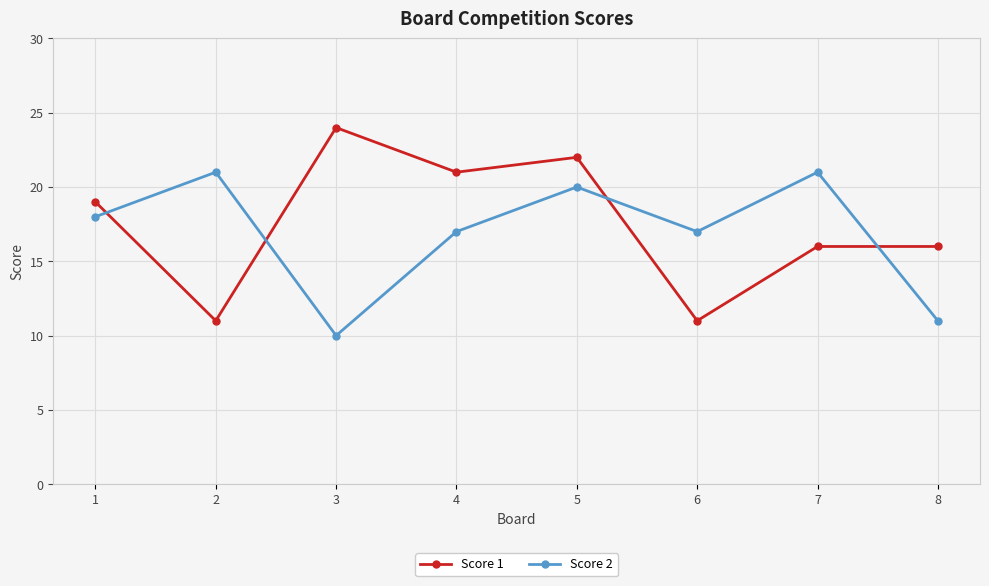

What is the average value of the Score 2 series?

17